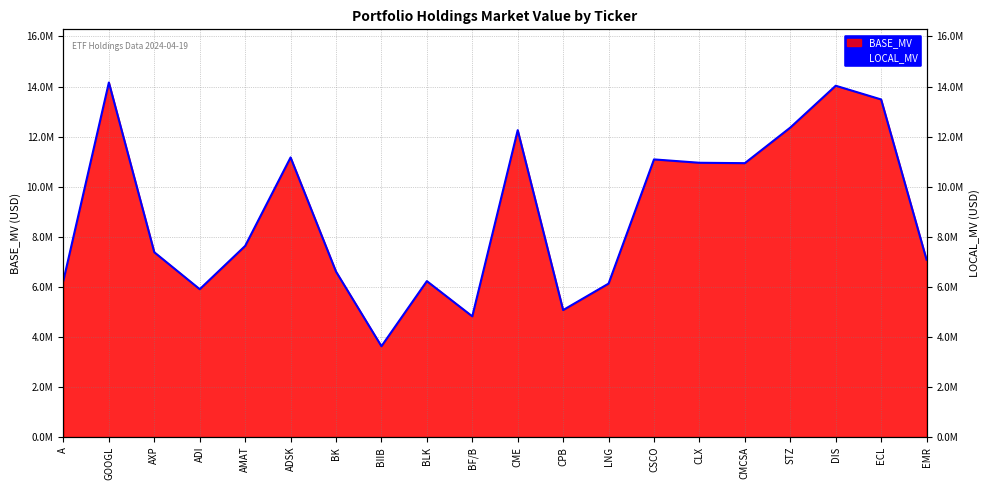

What is the sum of the values at CPB and BLK?

11298791.1